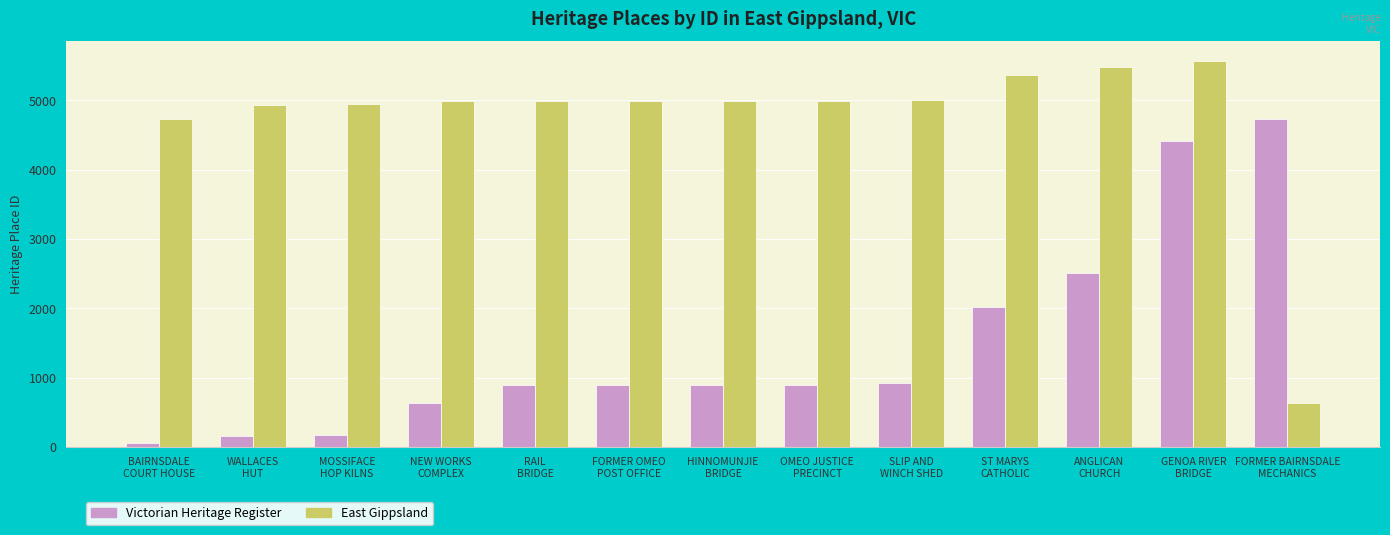

What is the difference between the highest and lowest values at ANGLICAN
CHURCH?

2978